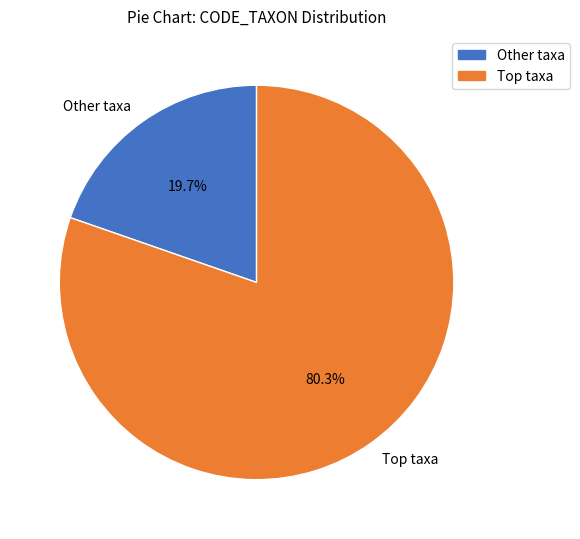

Rank the categories by value from lowest to highest.

Other taxa, Top taxa